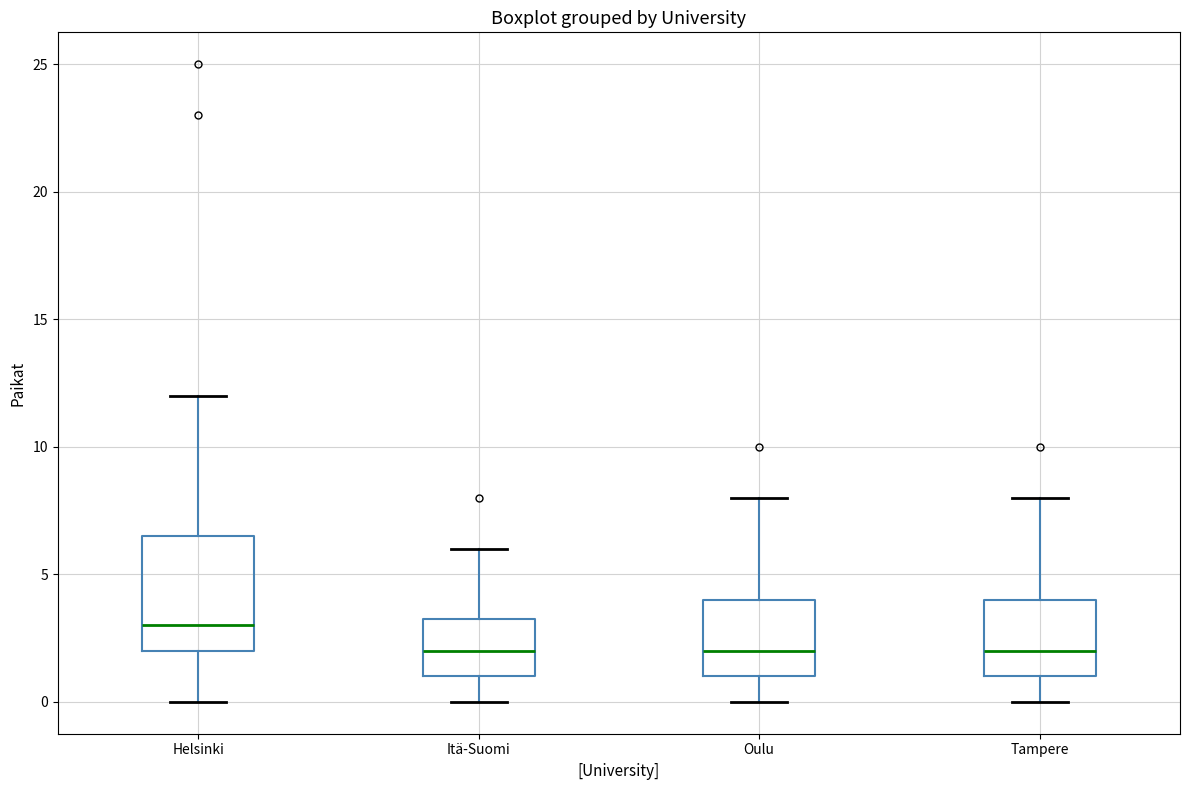

Where does the median line of the box for Tampere sit on the y-axis? The values are not printed on the chart, so give them approximately, as read against the axis.

2.0